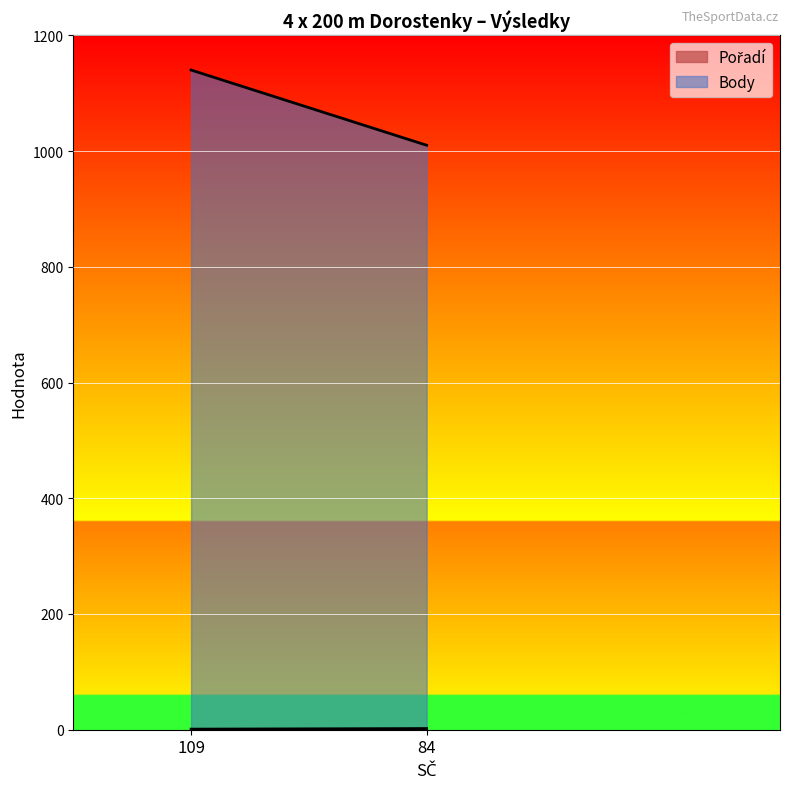

What is the smallest value displayed?

1